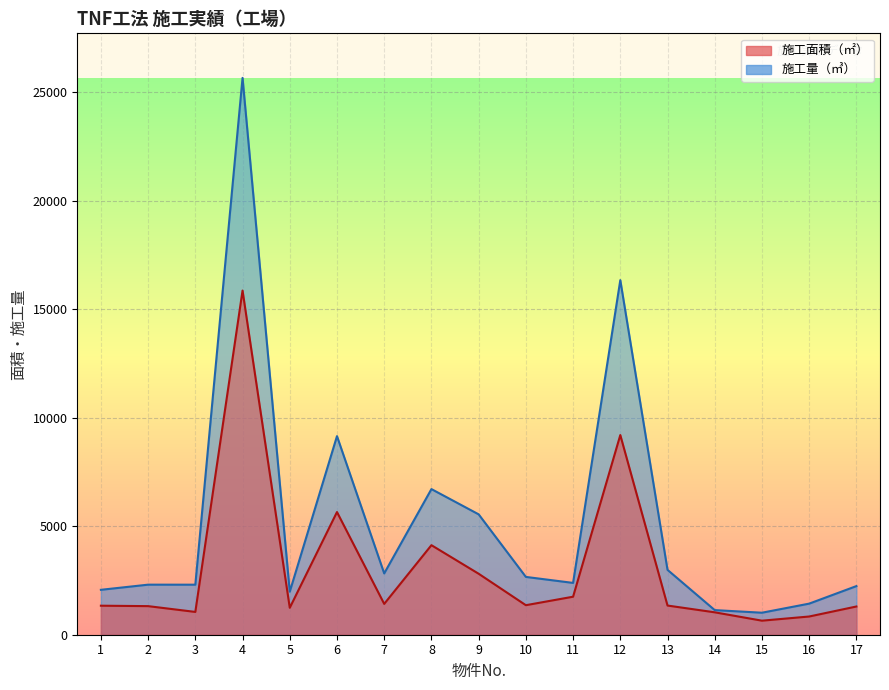

What is the difference between the 施工面積（㎡） values at 15 and 12?

8551